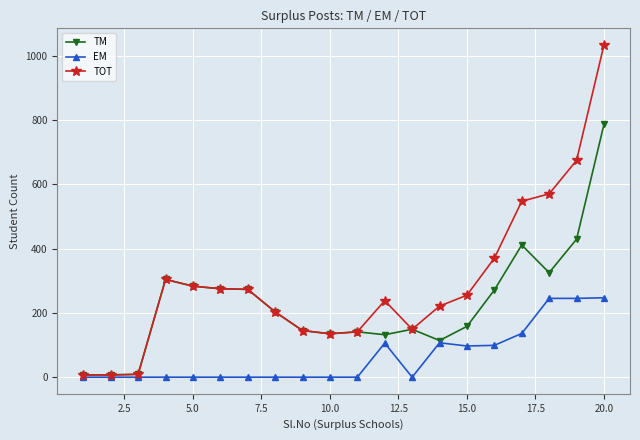

Which series has the largest total across all categories?

TOT